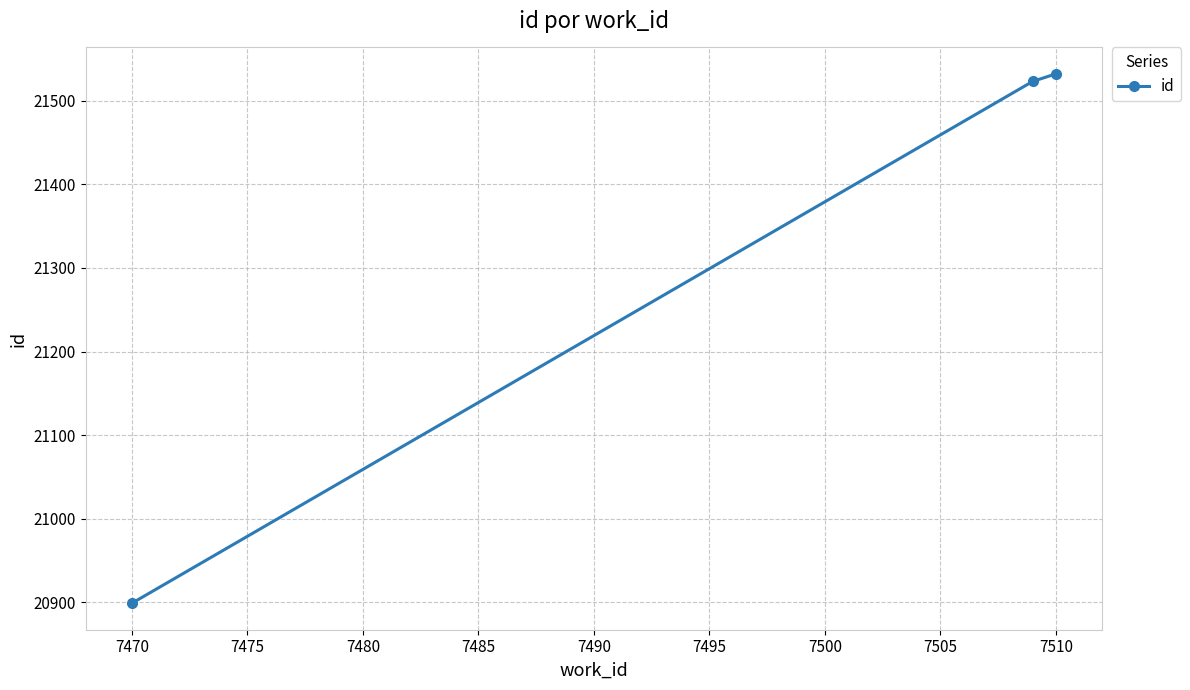

What is the sum of all values?

63954